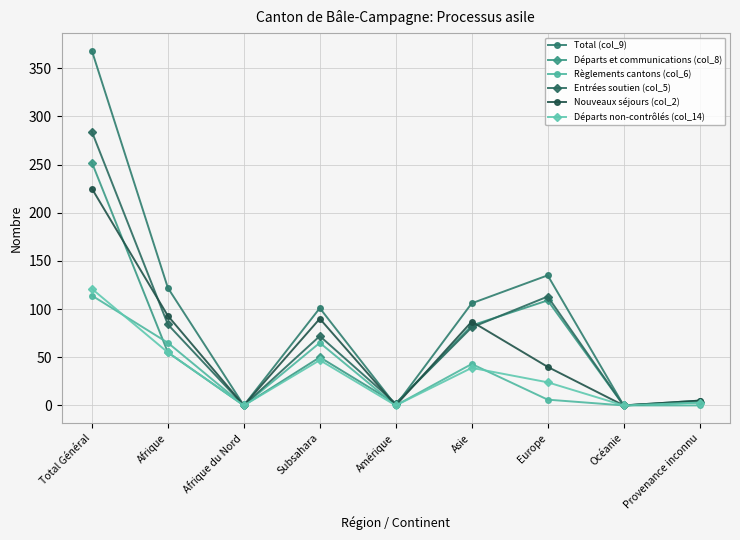

At which label does Total (col_9) reach its peak?

Total Général